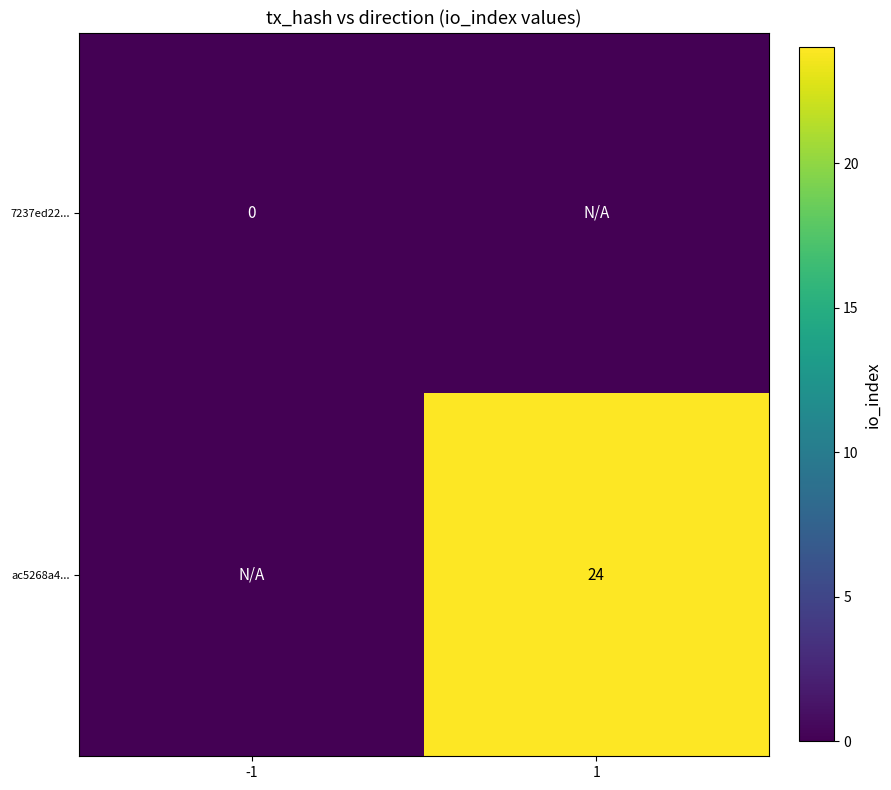

What is the maximum value shown in the chart?

24